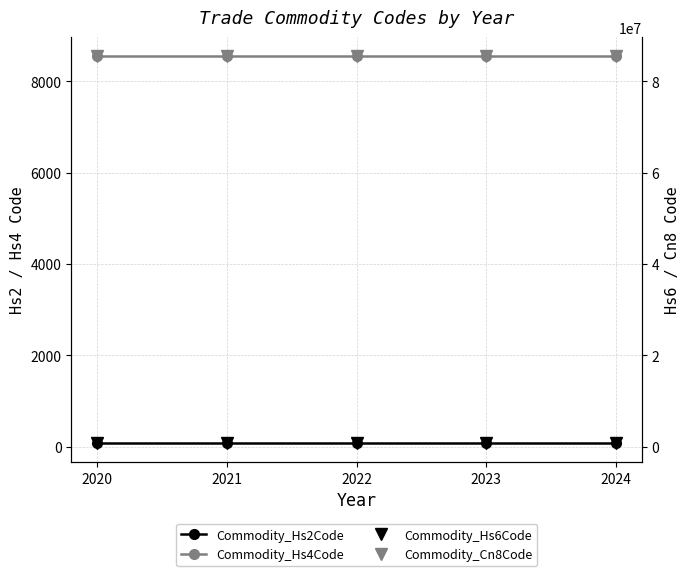

What is the total value across all series at 2020?

86300048